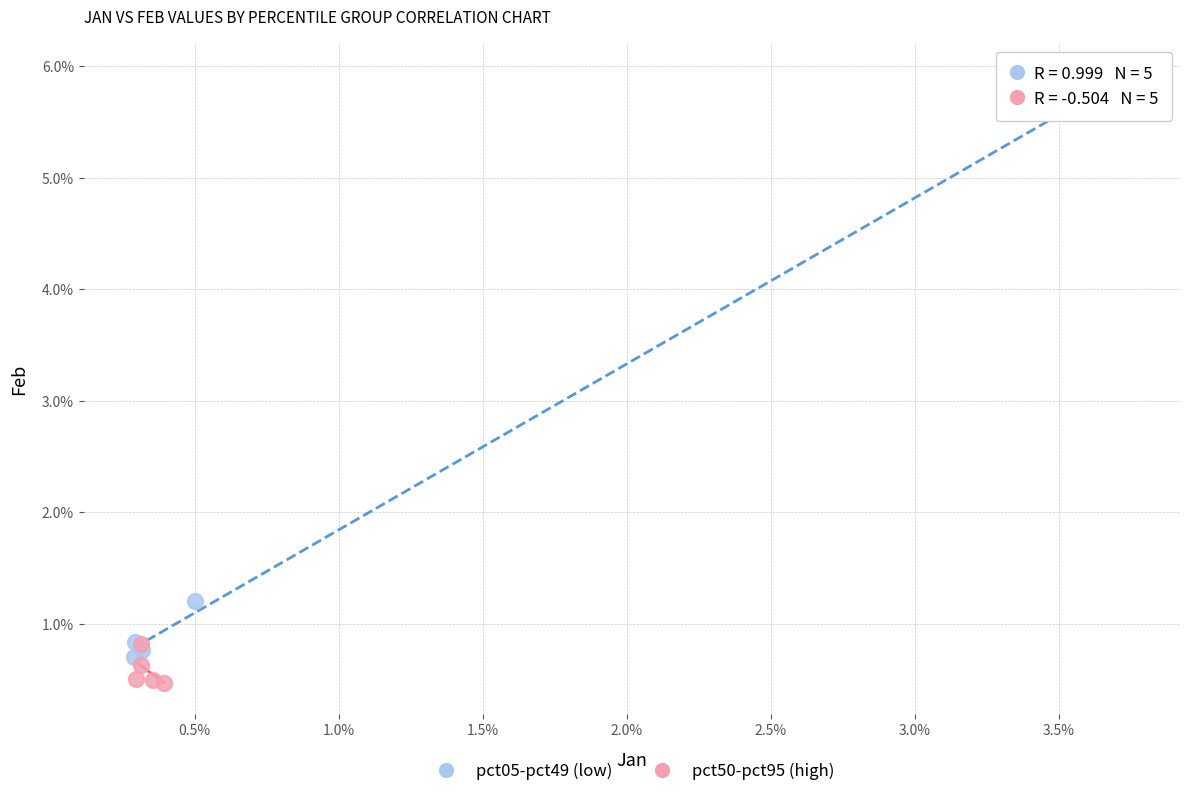

Which series has the largest Y range (max minus min)?

pct05-pct49 (low)